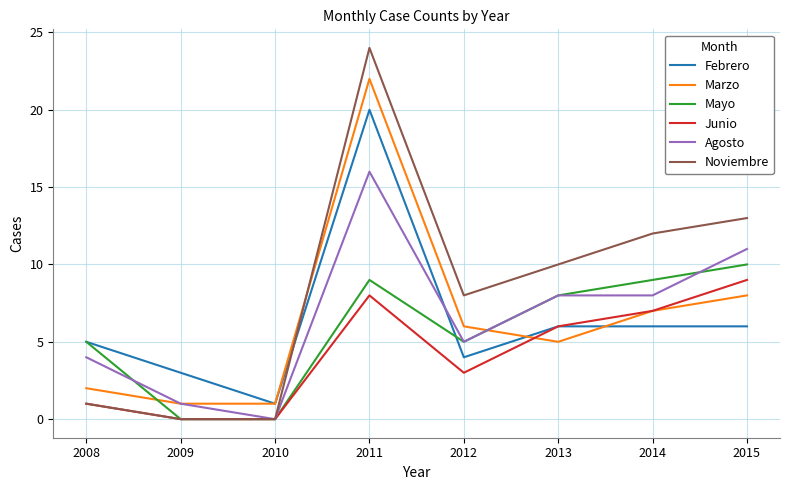

What value does the Agosto series have at 2011?

16